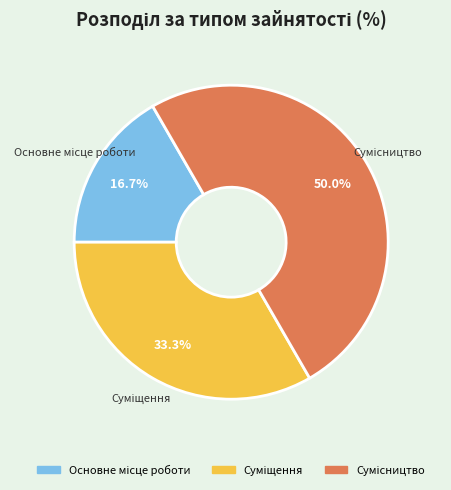

Which slice is the smallest?

Основне місце роботи